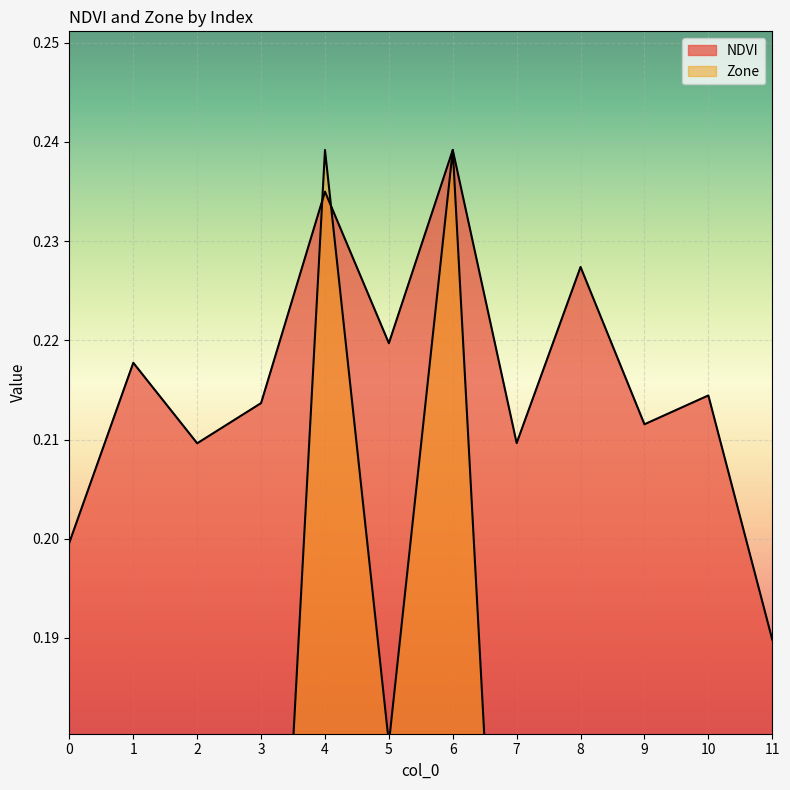

Rank the series by their average value, from lowest to highest.

Zone, NDVI